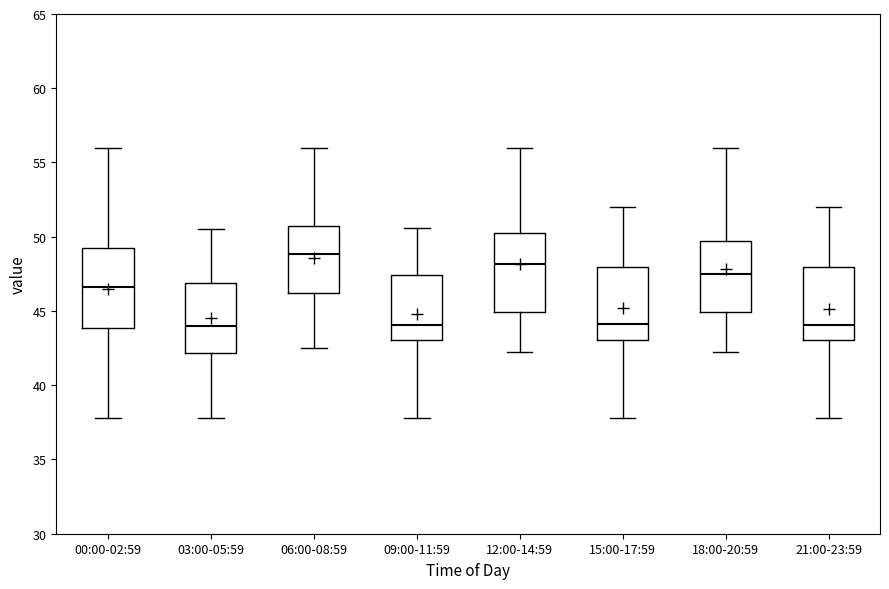

Reading left to right, transcribe this box plot: for each box, give where its median line is, the range the box spans, and where its two whiskers end, as read against the y-axis. The values are not printed on the chart, so give them approximately, as read against the axis.

00:00-02:59: median 46.5, box 44.0 to 49.5, whiskers 38.0 to 56.0
03:00-05:59: median 44.0, box 42.0 to 47.0, whiskers 38.0 to 50.5
06:00-08:59: median 49.0, box 46.0 to 50.5, whiskers 42.5 to 56.0
09:00-11:59: median 44.0, box 43.0 to 47.5, whiskers 38.0 to 50.5
12:00-14:59: median 48.0, box 45.0 to 50.5, whiskers 42.0 to 56.0
15:00-17:59: median 44.0, box 43.0 to 48.0, whiskers 38.0 to 52.0
18:00-20:59: median 47.5, box 45.0 to 49.5, whiskers 42.0 to 56.0
21:00-23:59: median 44.0, box 43.0 to 48.0, whiskers 38.0 to 52.0